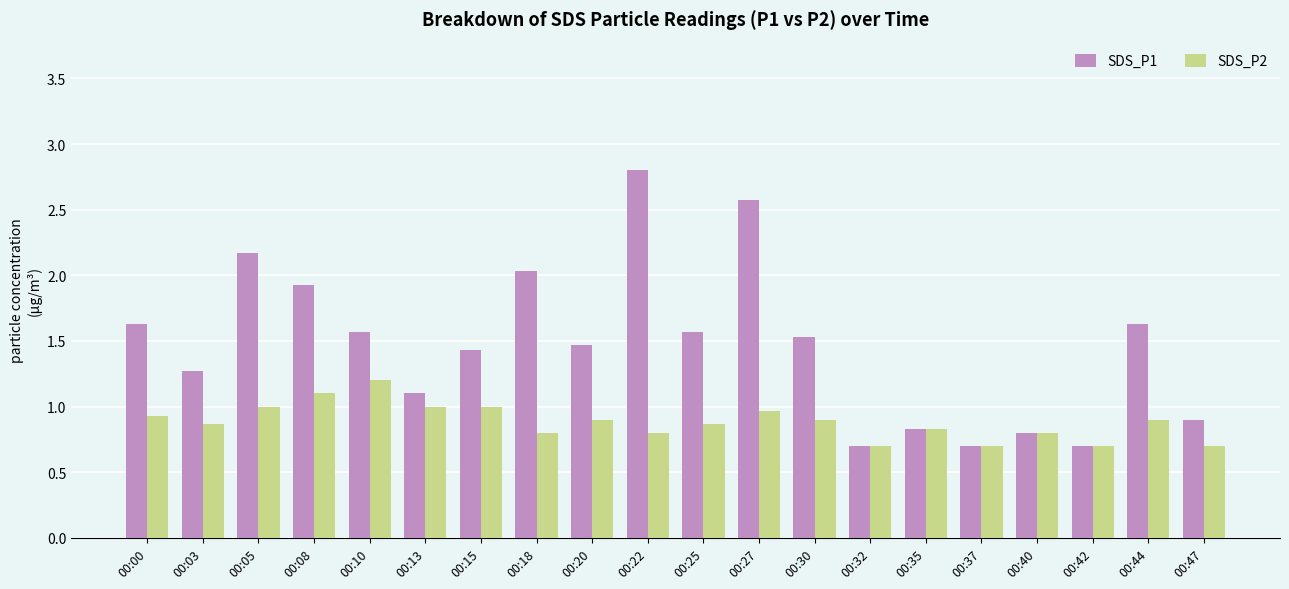

Is the value of SDS_P2 at 00:32 greater than the value of SDS_P1 at 00:30?

No